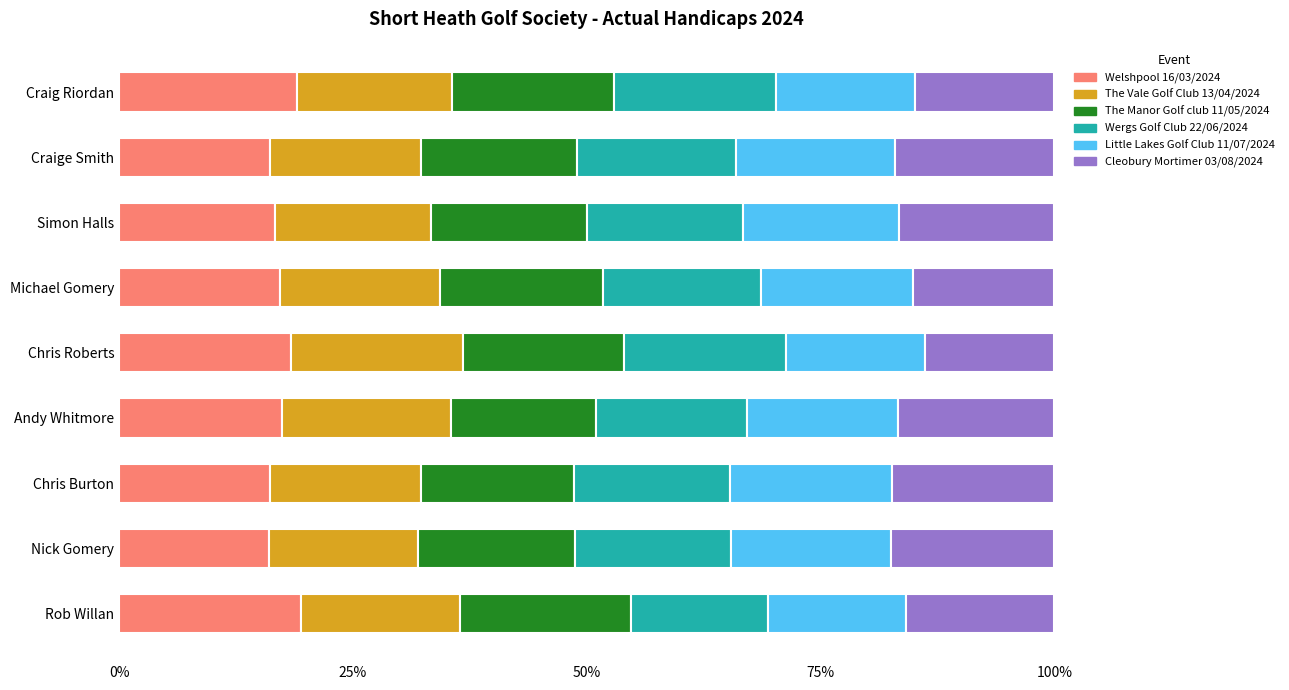

What is the lowest value of the Welshpool 16/03/2024 series?

16.0